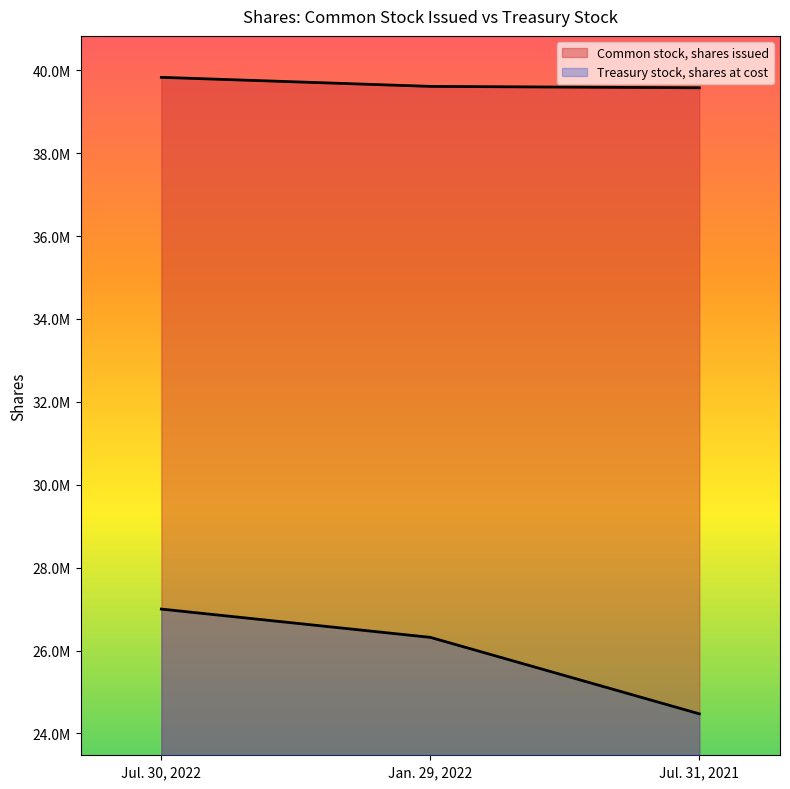

What is the label of the 3rd point from the right?

Jul. 30, 2022